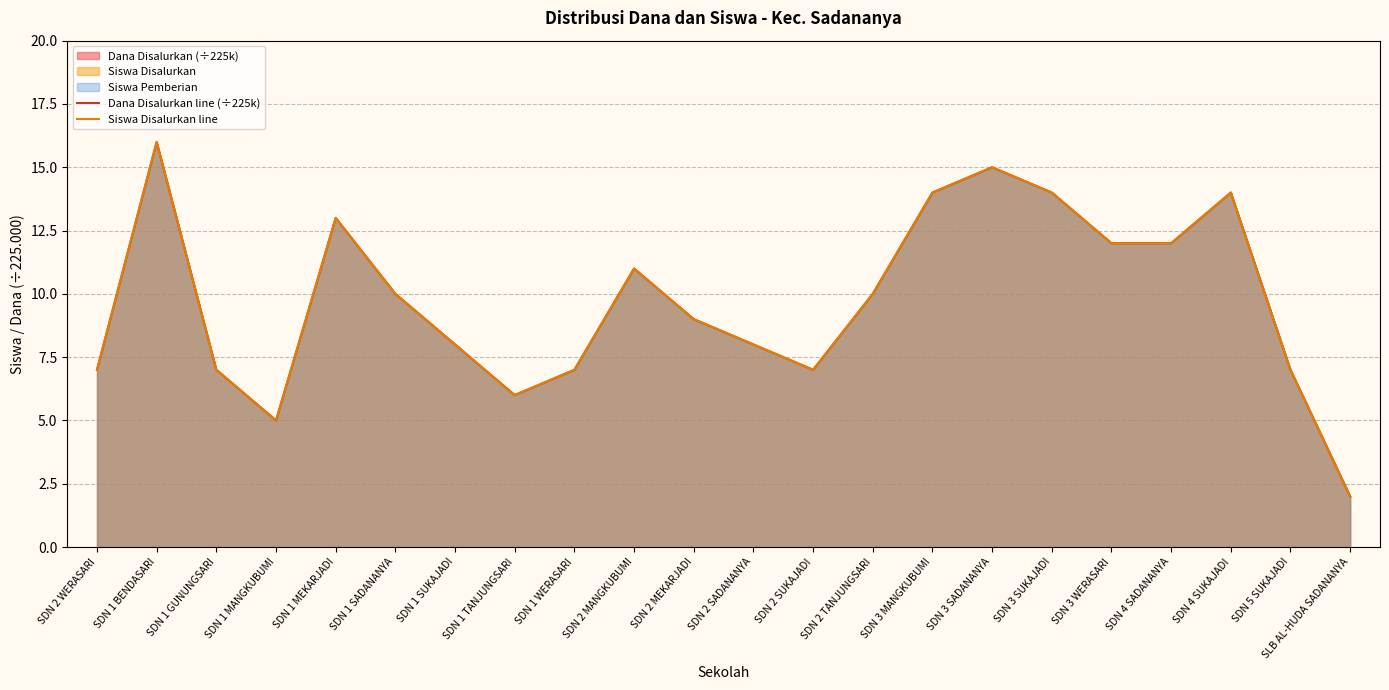

What position from the left is SDN 2 MEKARJADI?

11